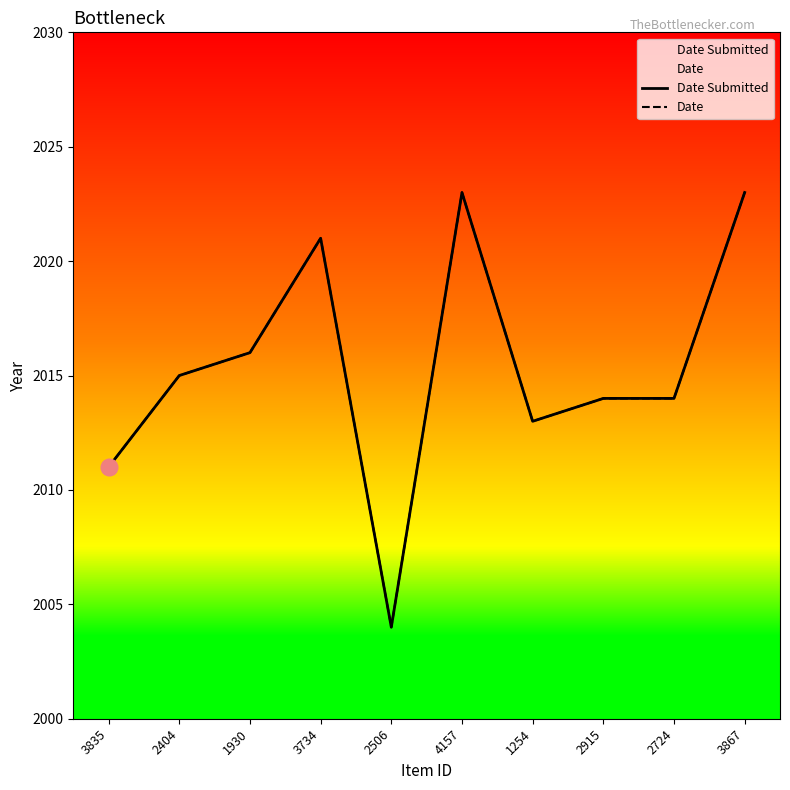

Between 1930 and 4157, which series saw the biggest shift?

Date Submitted